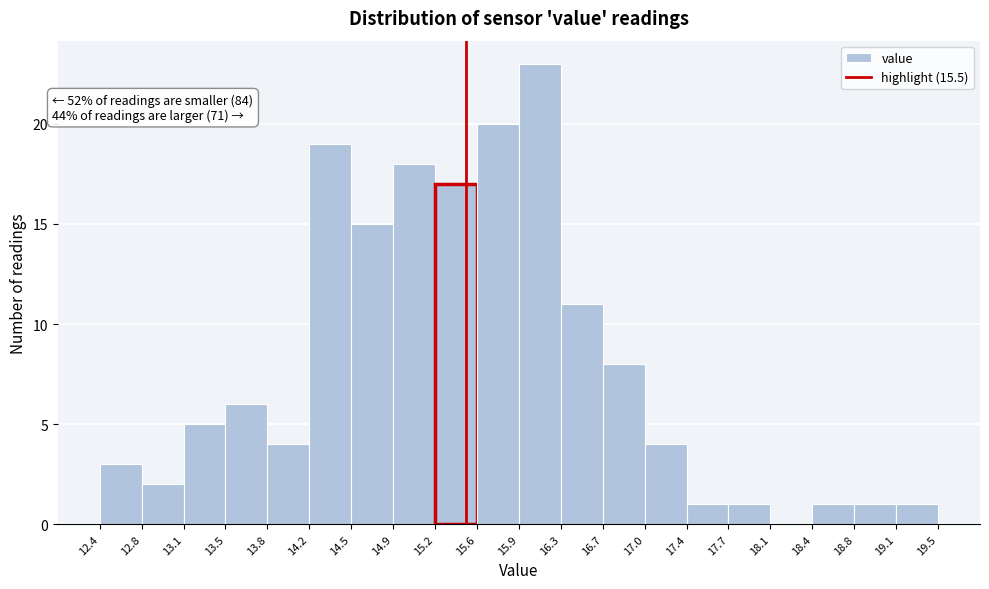

Over which range of the x-axis is the bar tallest?

15.9 to 16.3